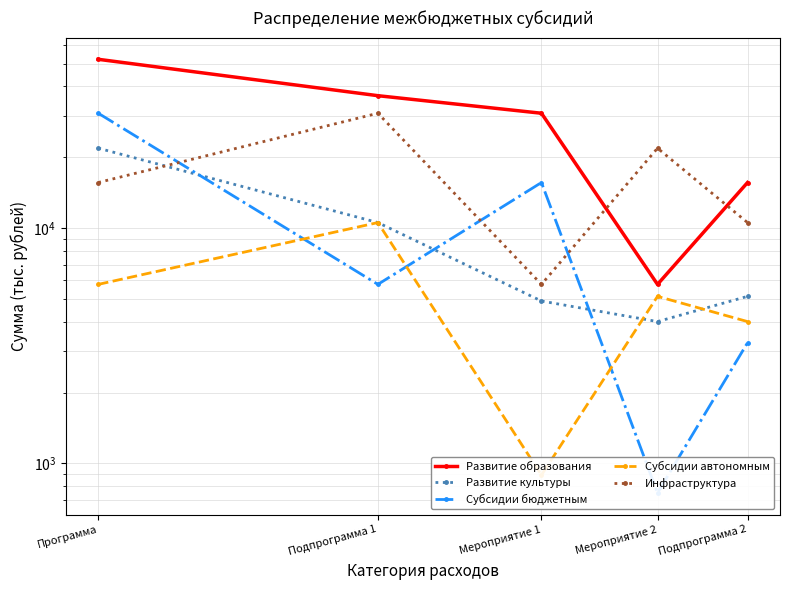

List the series in order of their peak value, highest first.

Развитие образования, Субсидии бюджетным, Инфраструктура, Развитие культуры, Субсидии автономным